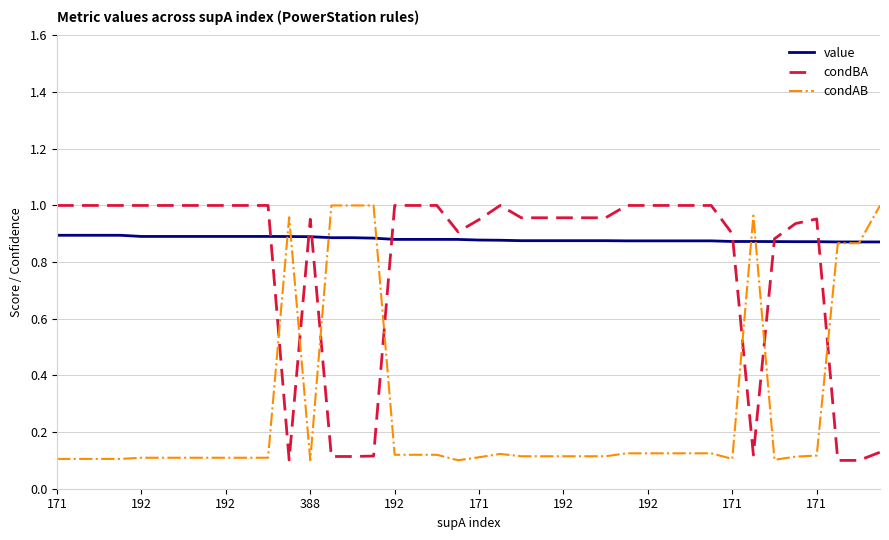

Which series has the largest total across all categories?

value